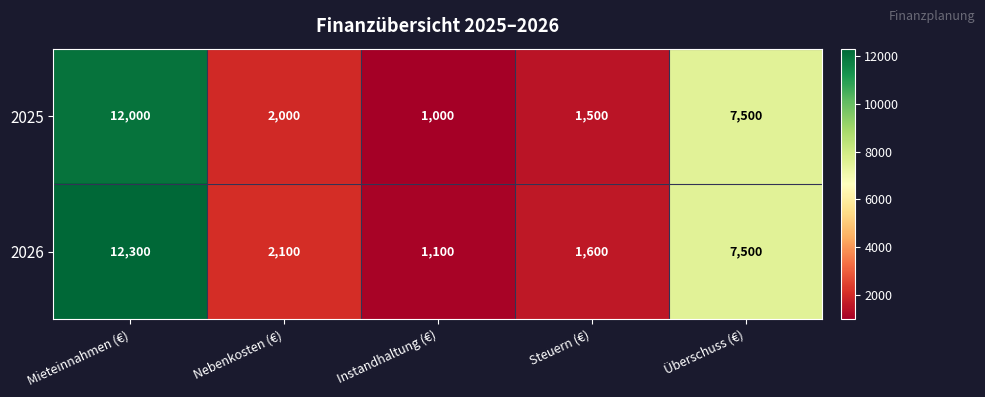

Is it true that 2026 equals 12300 at Mieteinnahmen (€)?

True